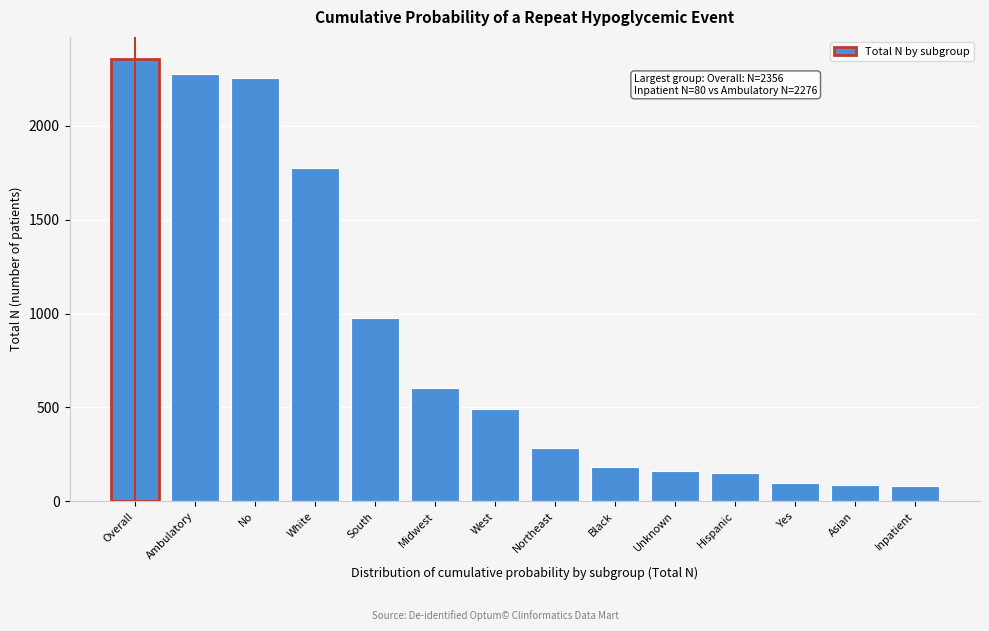

What is the maximum value shown in the chart?

2356